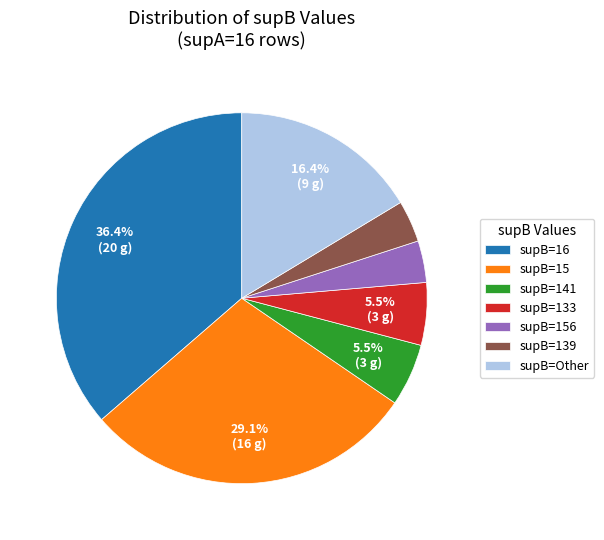

What is the largest slice in the pie chart?

supB=16